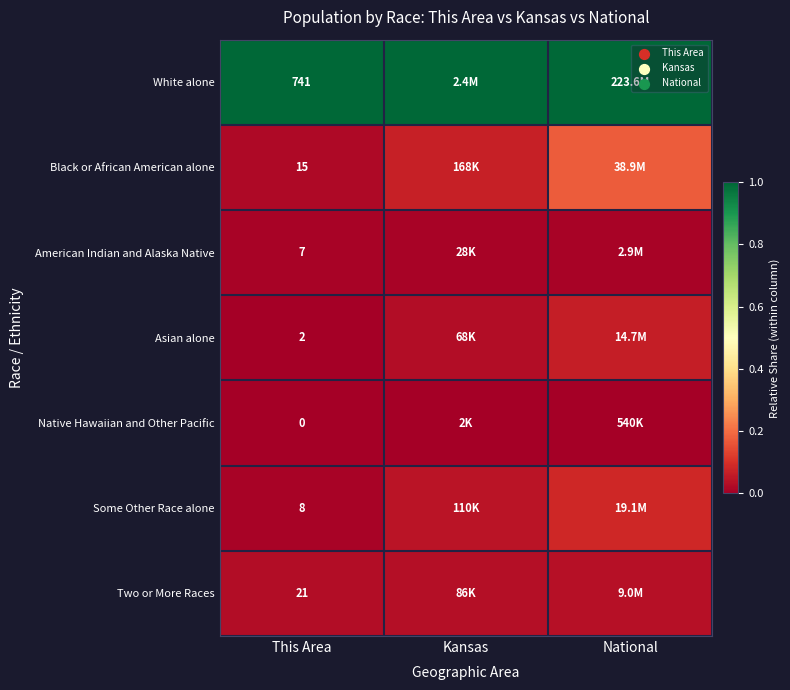

At This Area, list the series in order from largest to smallest.

White alone, Two or More Races, Black or African American alone, Some Other Race alone, American Indian and Alaska Native, Asian alone, Native Hawaiian and Other Pacific